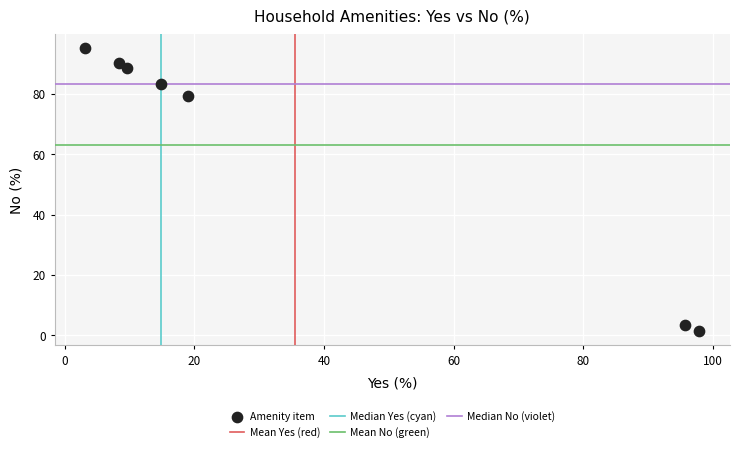

What is the average Y value?

63.0